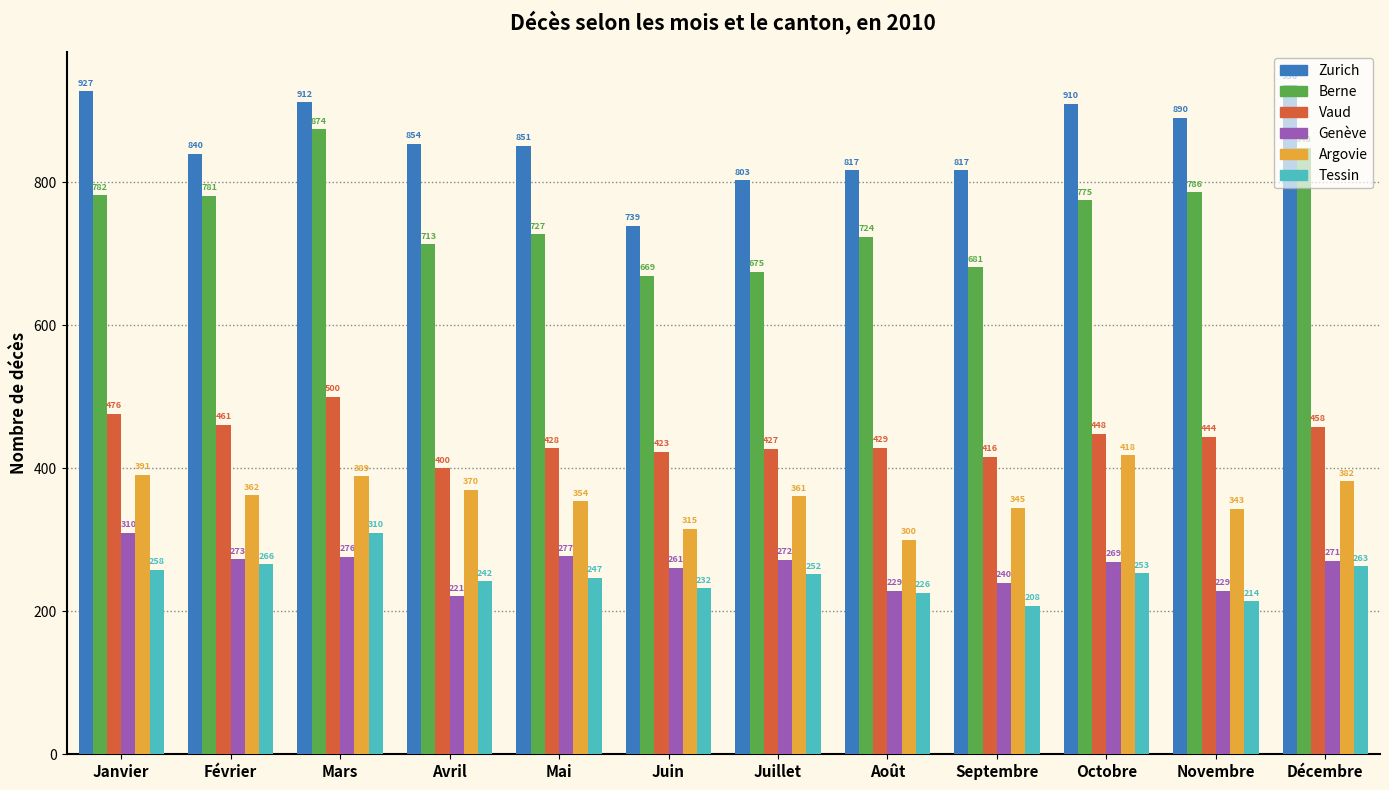

Rank the series at Mai from highest to lowest value.

Zurich, Berne, Vaud, Argovie, Genève, Tessin